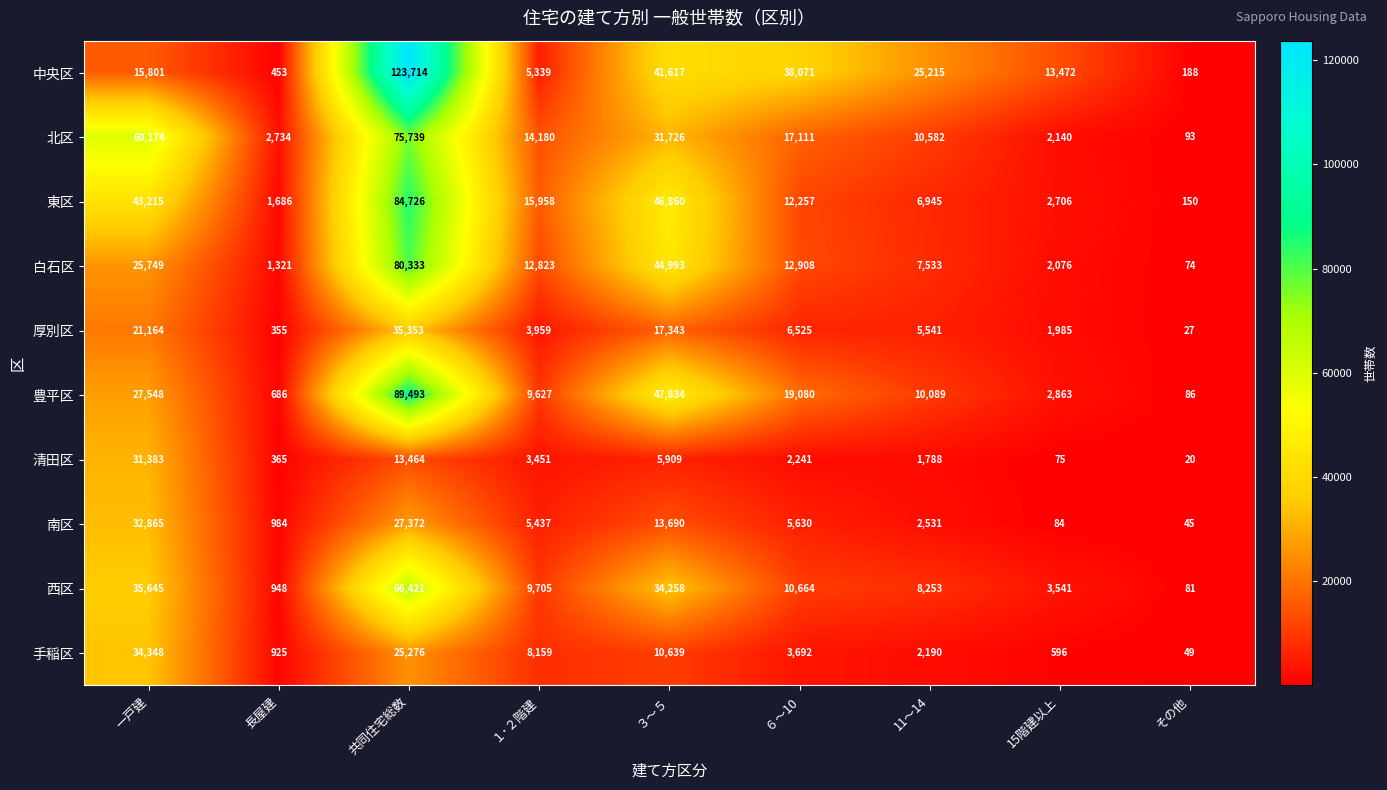

What is the greatest value displayed?

123714